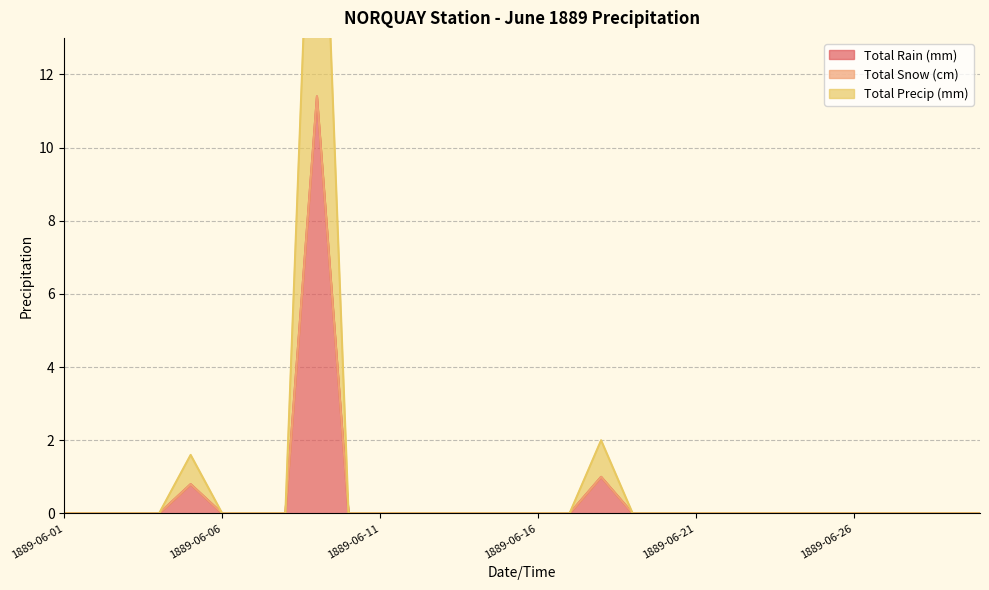

Does the chart have visible grid lines?

Yes